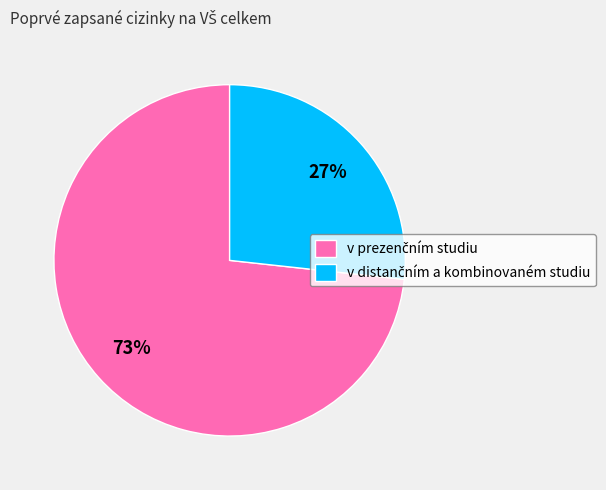

Is there a majority slice in this chart?

Yes